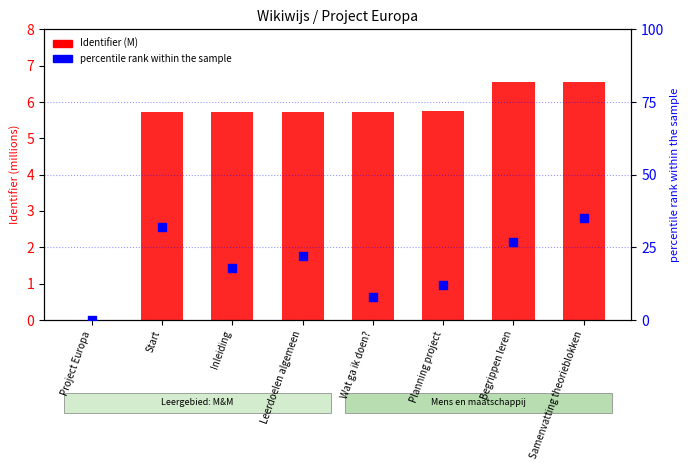

At how many categories does at least one series exceed 8?

6